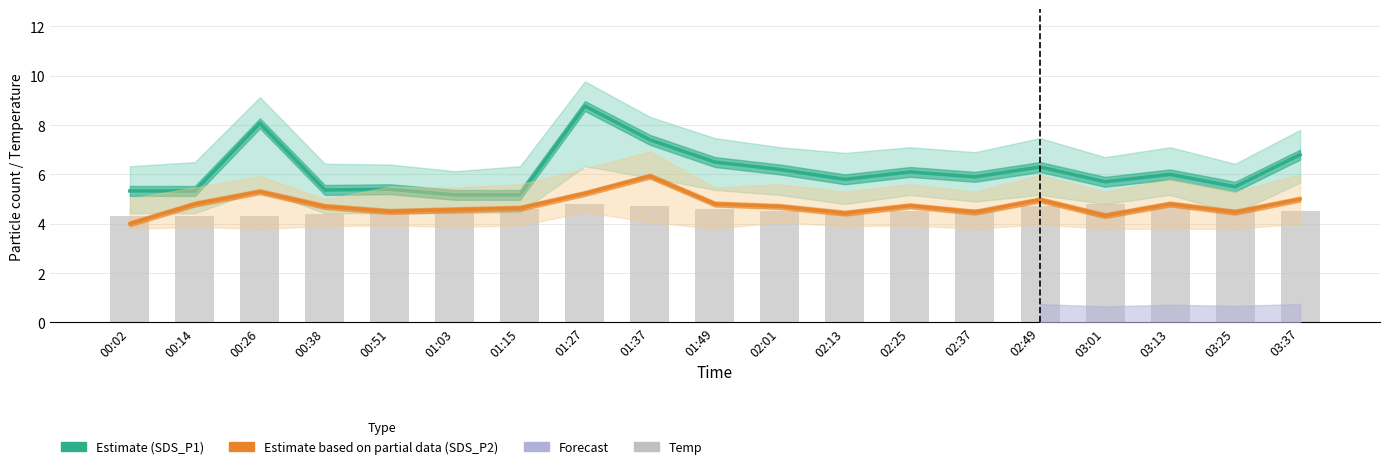

How many groups of bars are there?

19